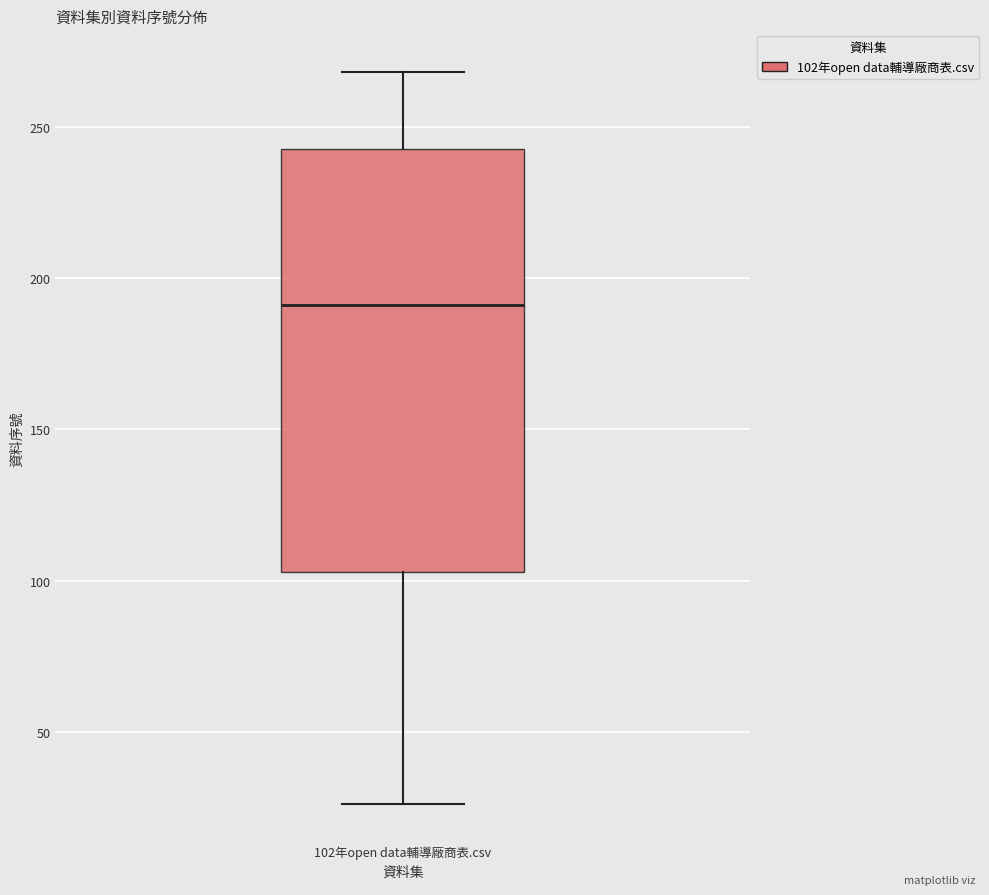

Transcribe this box plot: give where the median line is, the range the box spans, and where the two whiskers end, as read against the y-axis. The values are not printed on the chart, so give them approximately, as read against the axis.

median 190, box 105 to 245, whiskers 25 to 270